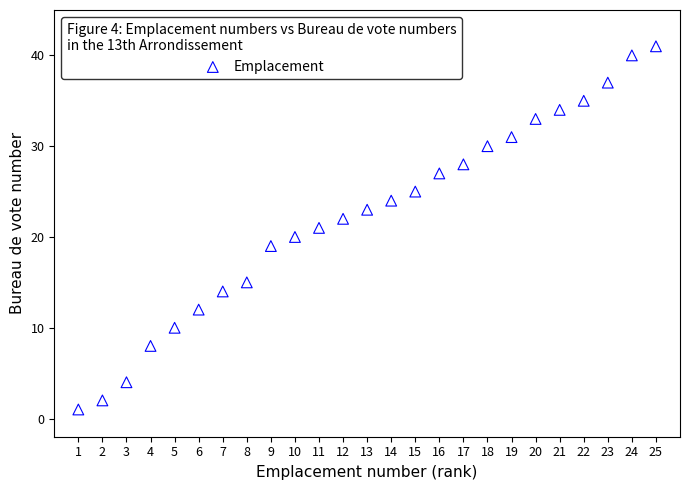

What is the range of X values (max minus min)?

24